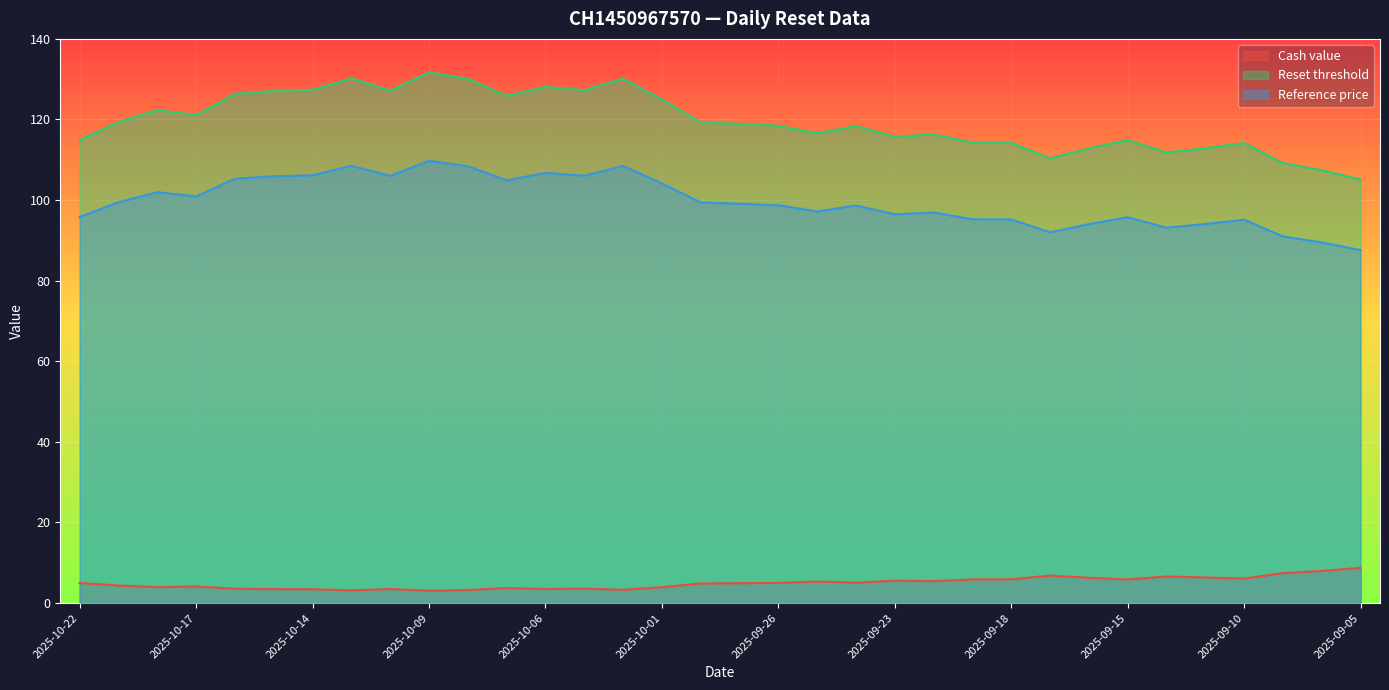

Where is the first local minimum for Reference price?

2025-10-17